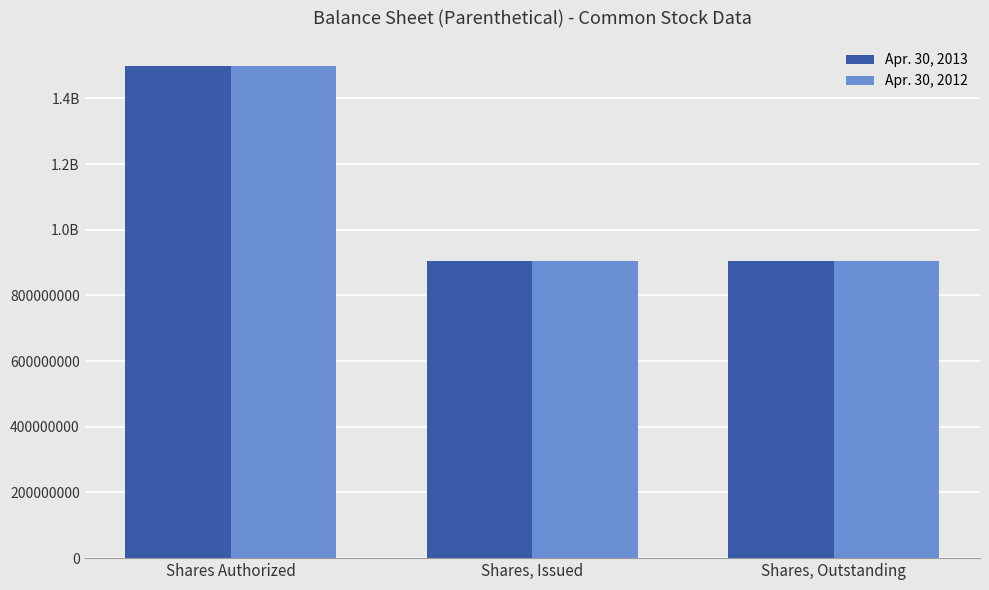

Read the Apr. 30, 2013 value at Shares, Issued.

904500000